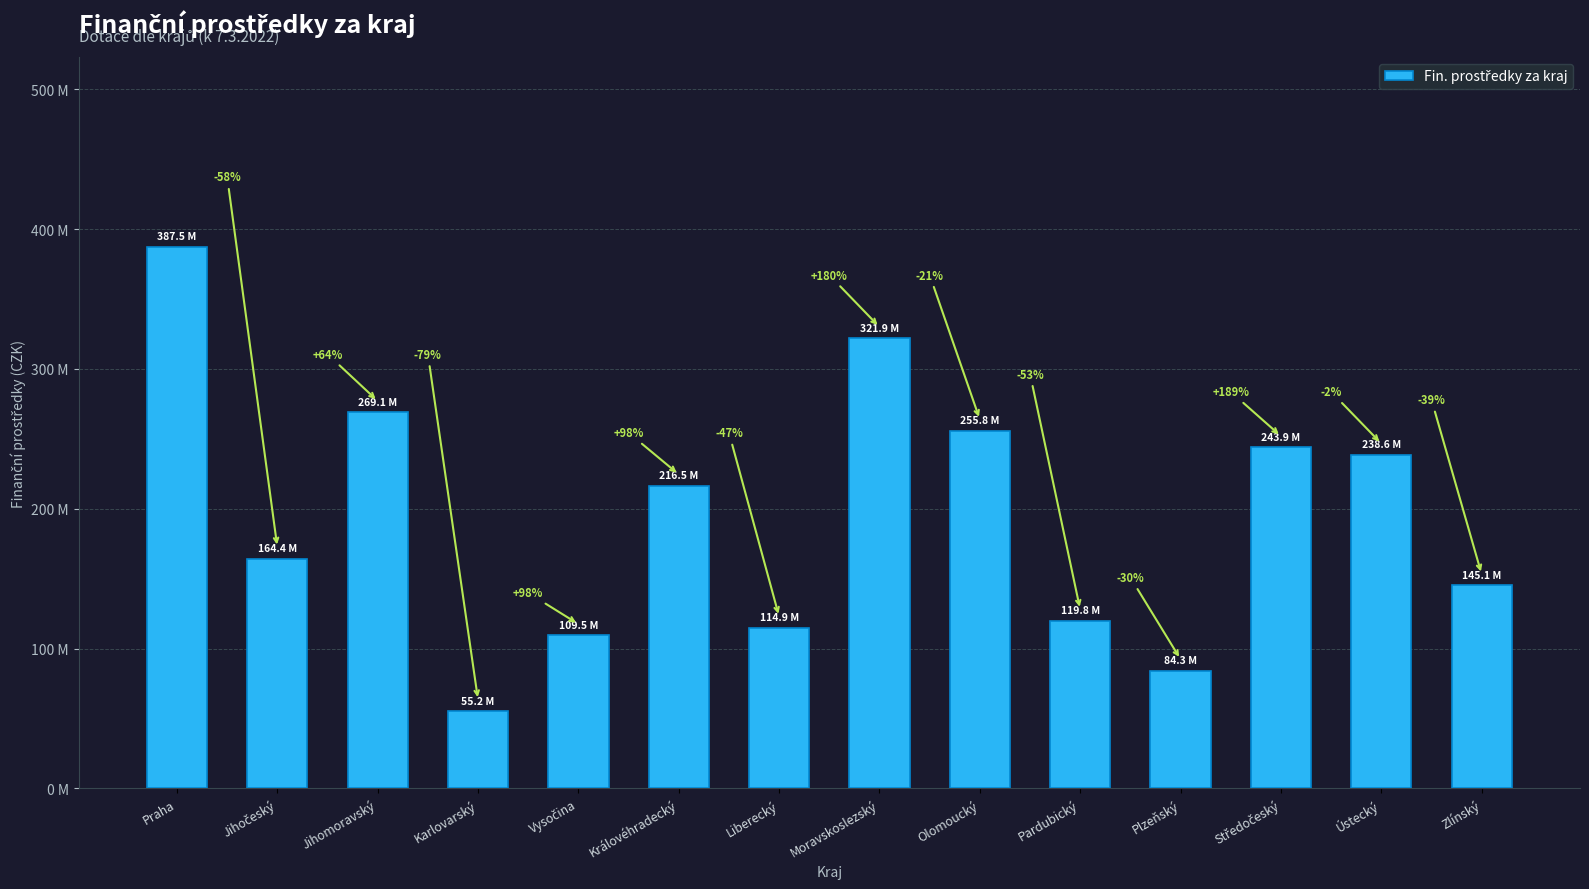

Does the chart contain any negative values?

No